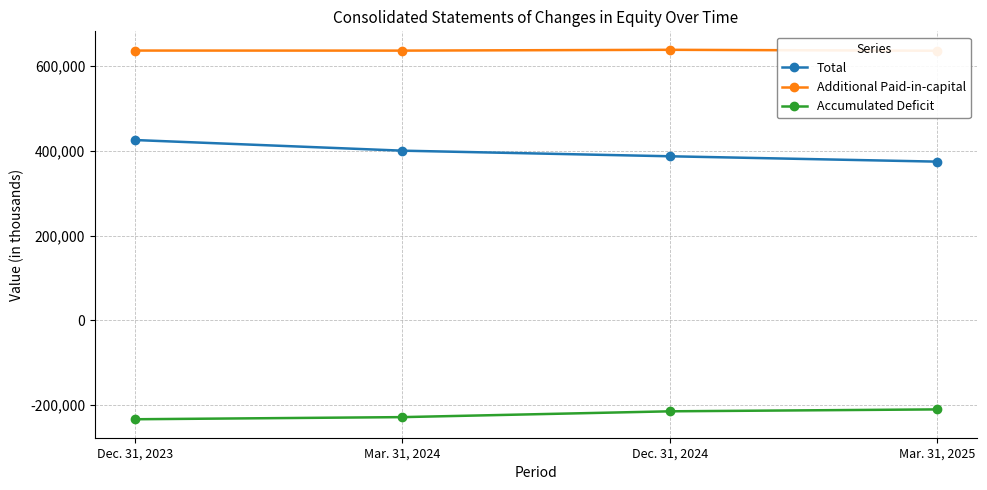

What is the difference between the highest and lowest values at Dec. 31, 2024?

852160